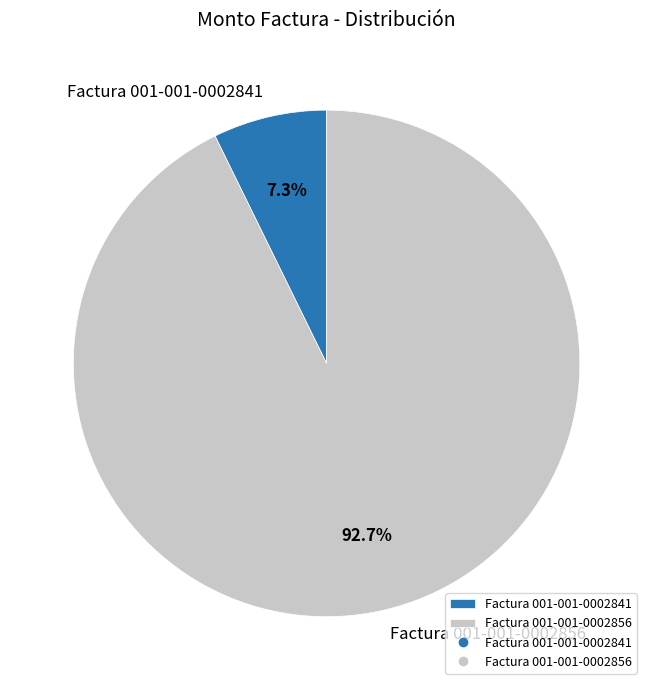

How many segments does this pie chart have?

2